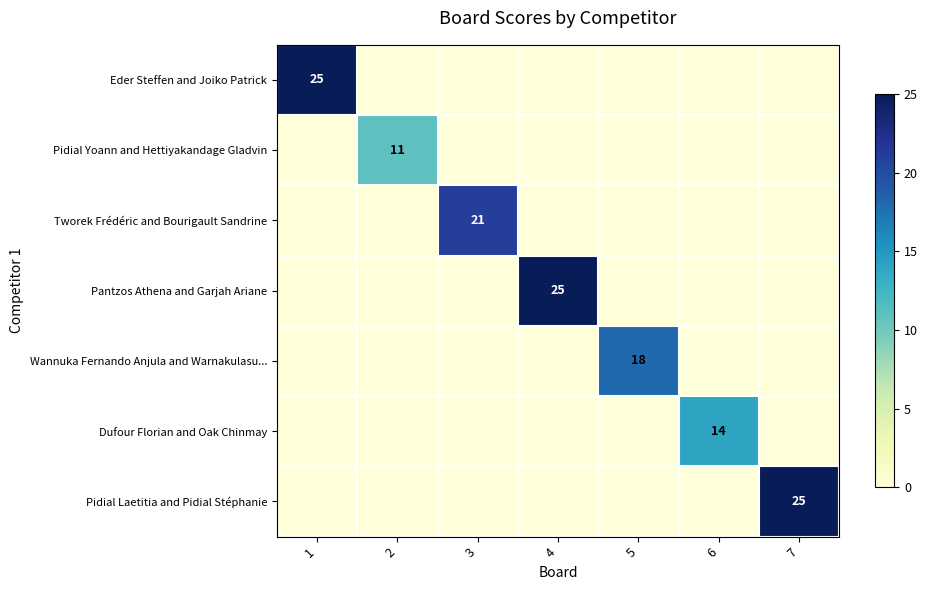

The value of Pantzos Athena and Garjah Ariane at 4 is 6. True or false?

False